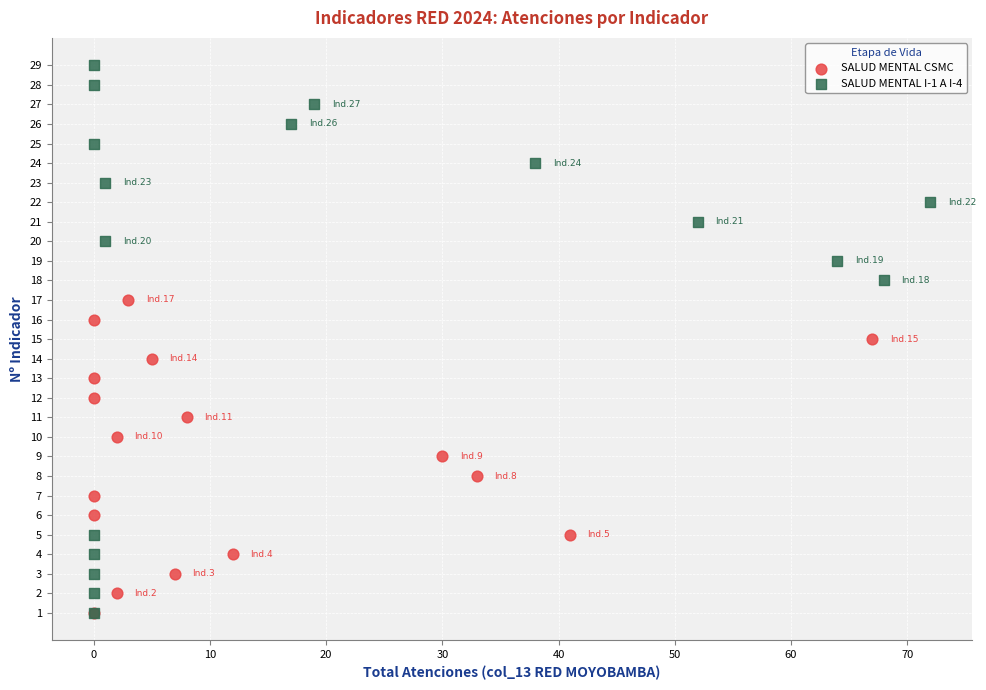

Which series contains the highest Y value?

SALUD MENTAL I-1 A I-4